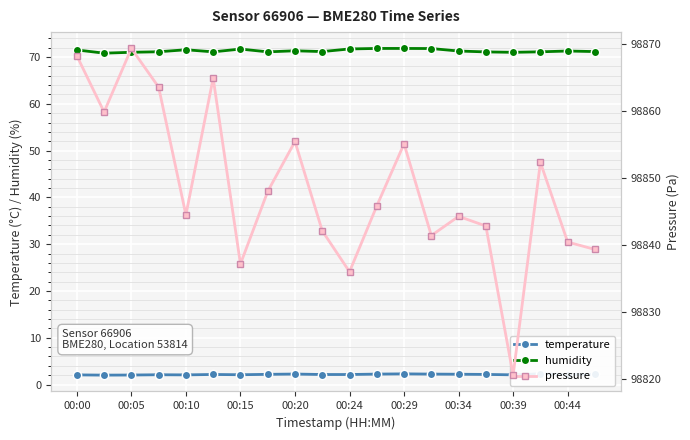

True or false: temperature has more than 0 interior local peaks.

True